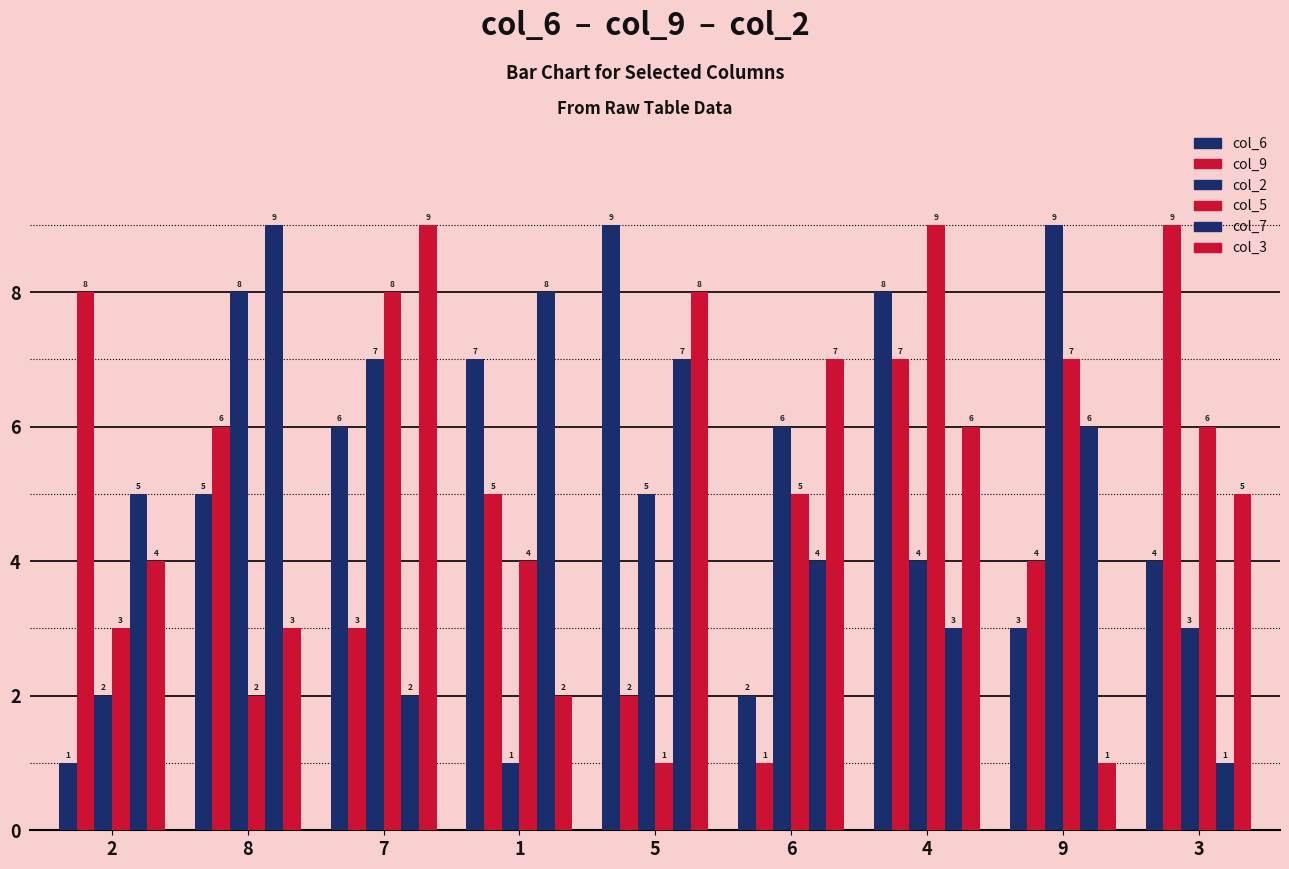

Count the number of categories in the chart.

9